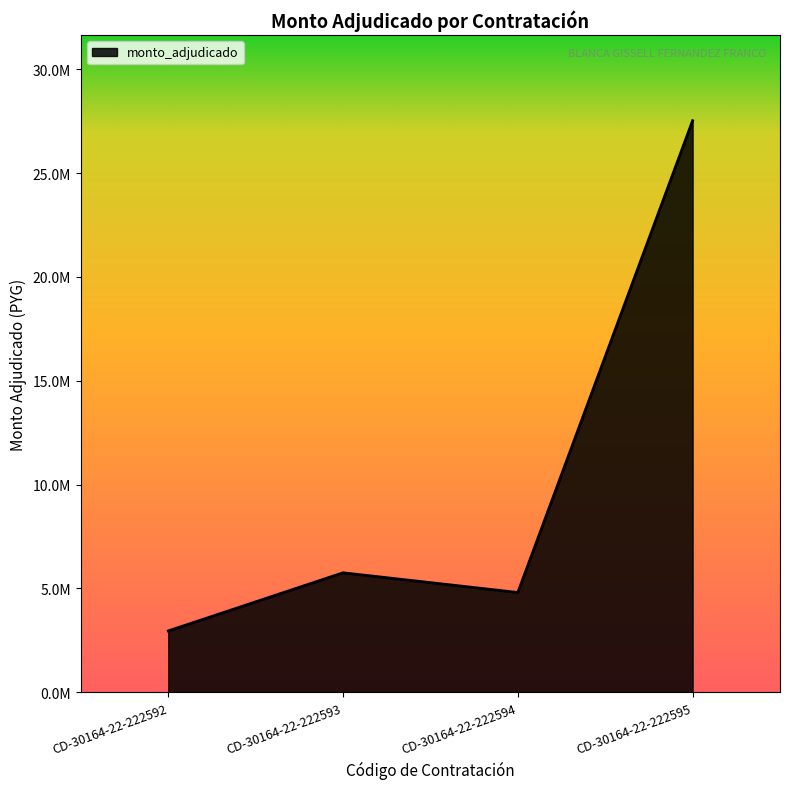

The chart shows a value of 809577 at CD-30164-22-222592. True or false?

False